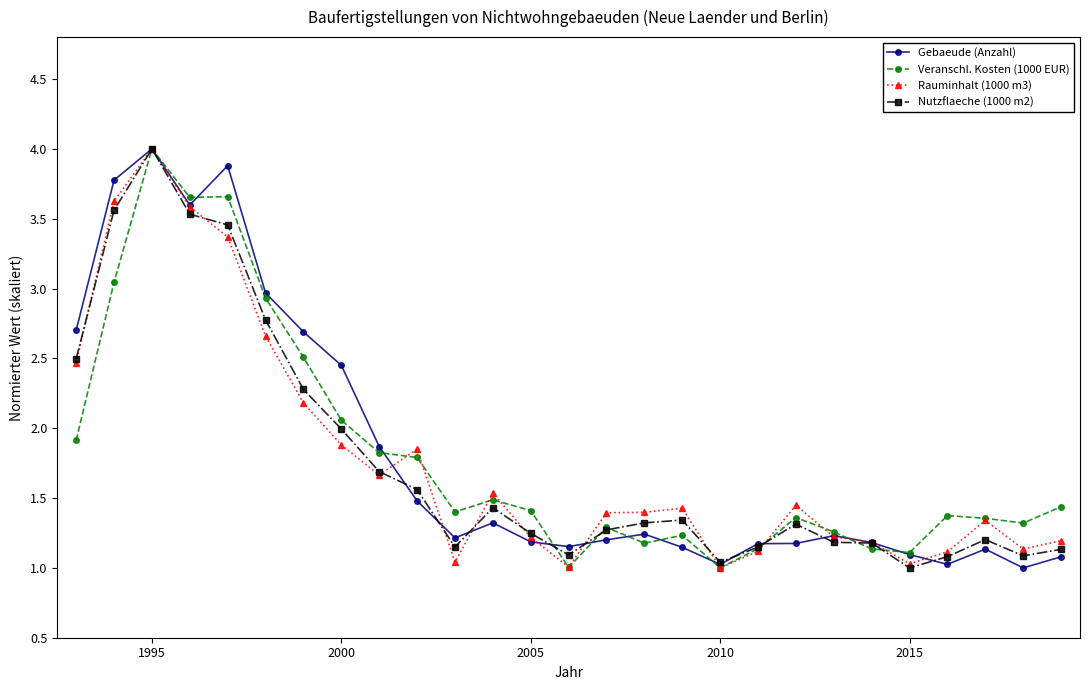

What is the highest value of the Gebaeude (Anzahl) series?

4.0